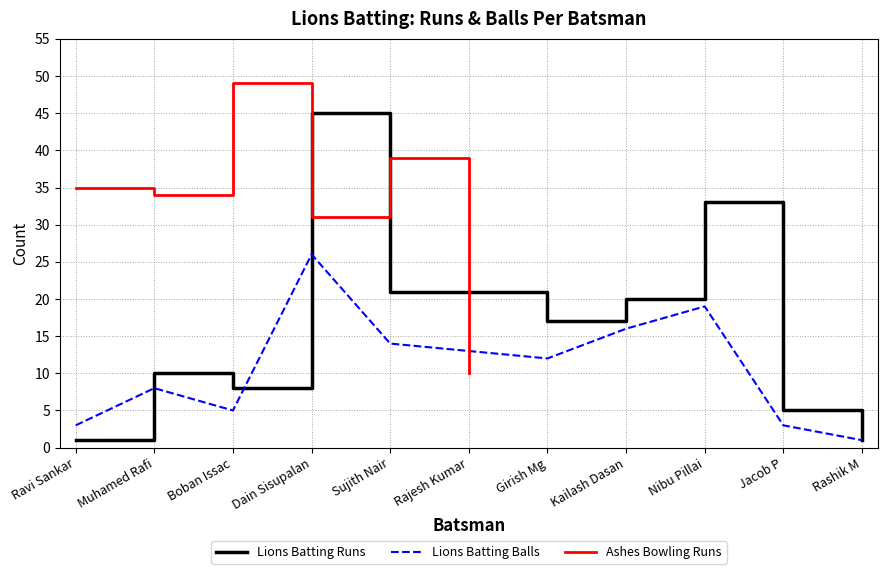

What position from the left is Jacob P?

10